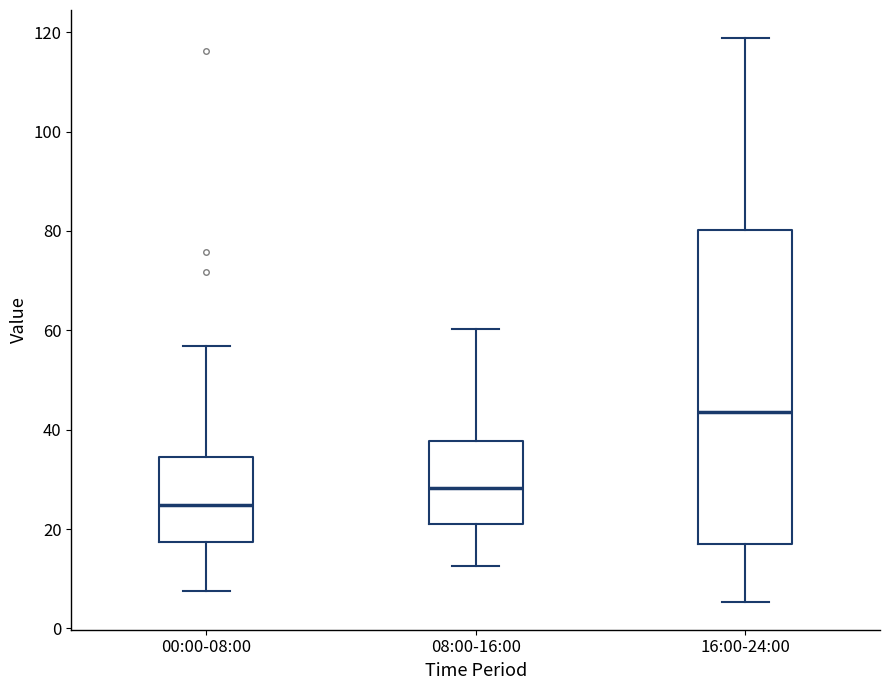

Which box is the tallest, from its lower edge to its upper edge?

16:00-24:00